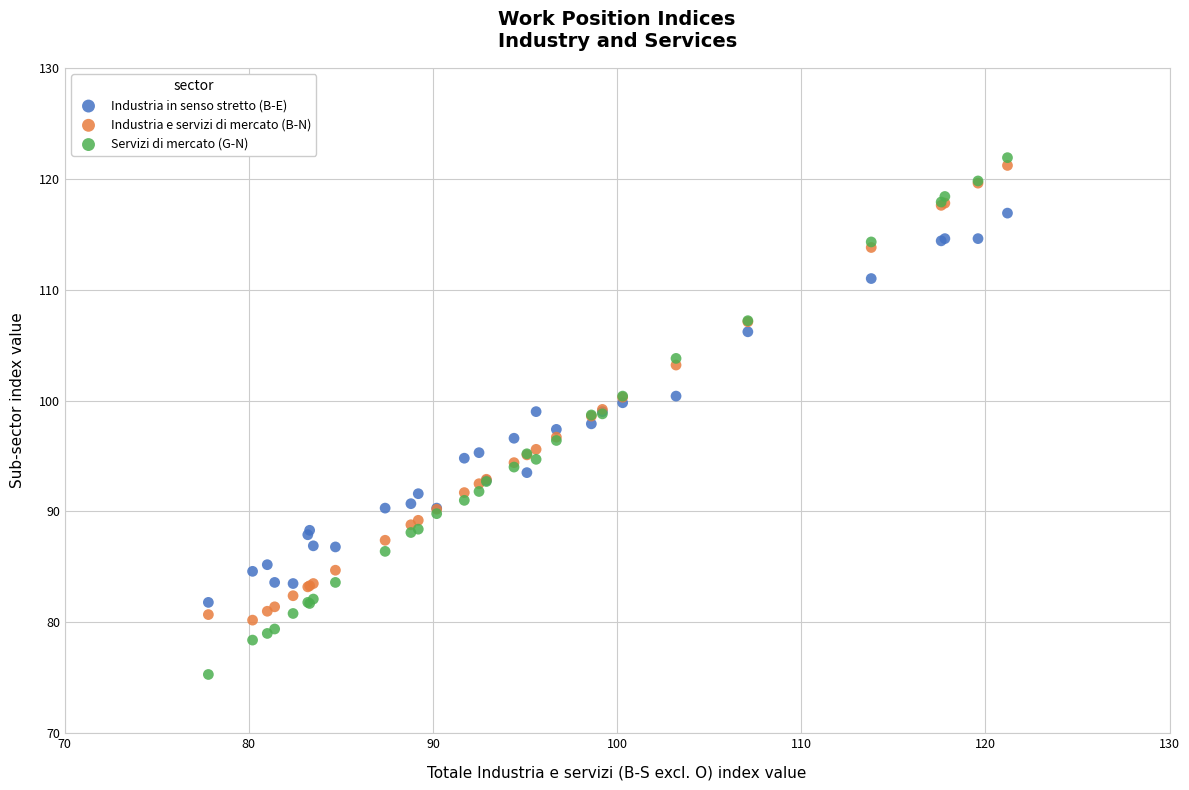

Which series has the largest Y range (max minus min)?

Servizi di mercato (G-N)